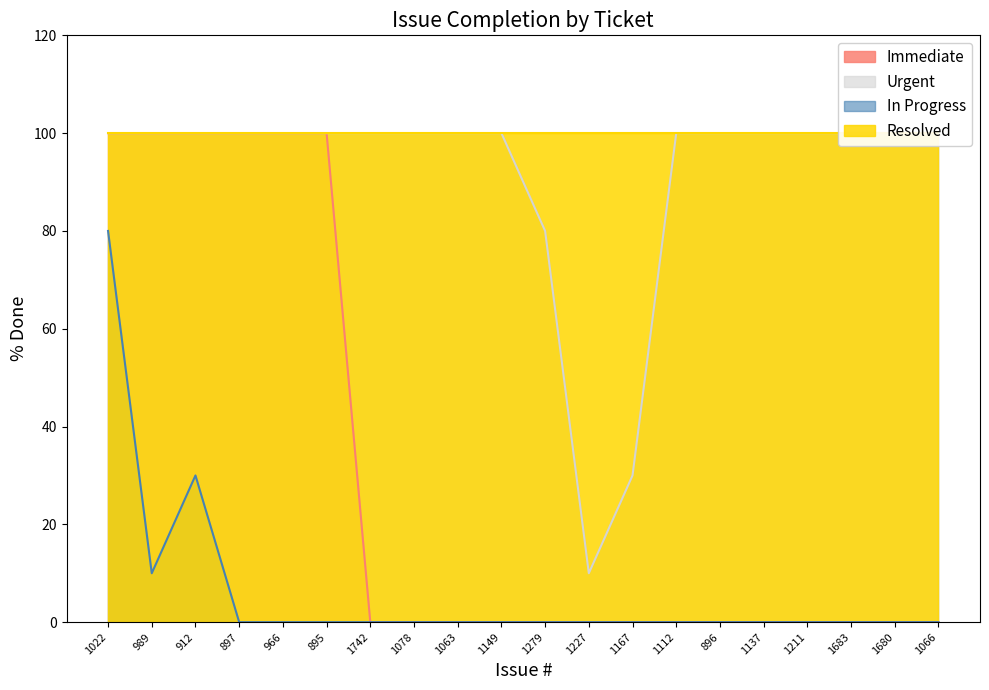

Which series has the largest total across all categories?

Urgent